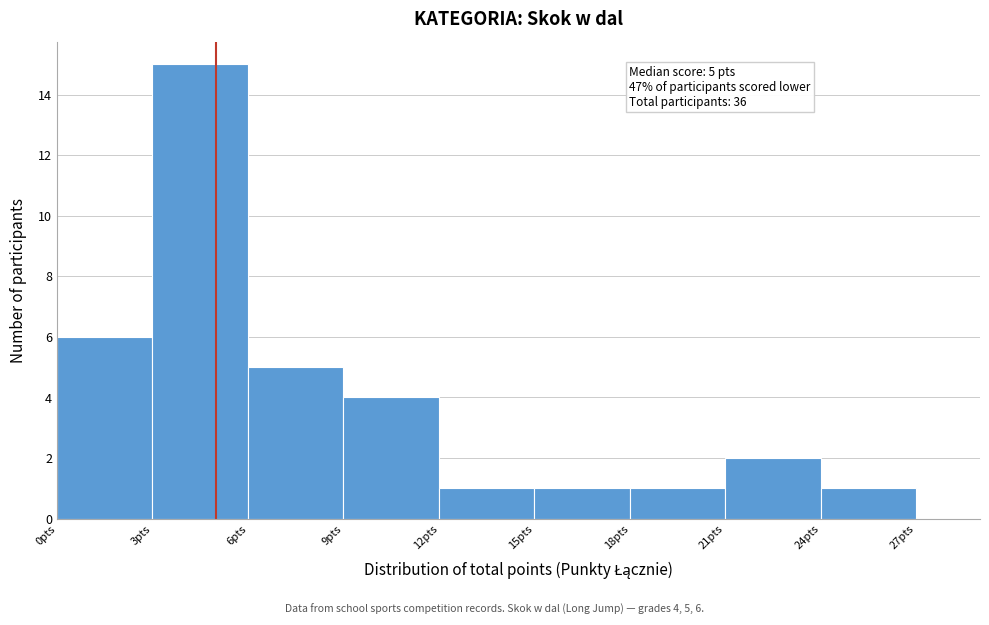

Which range on the x-axis has the tallest bar?

3 to 6